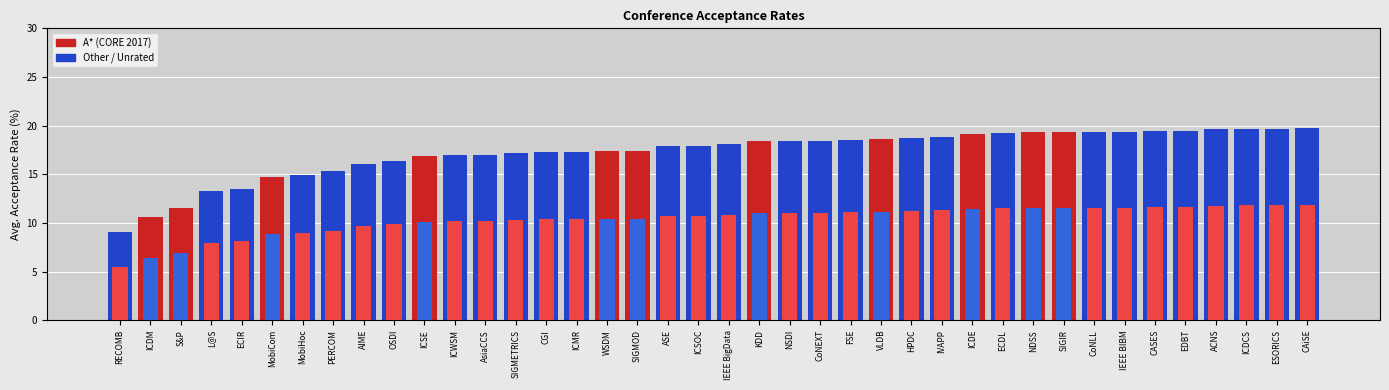

Reading left to right, transcribe all the data shown in this chart.

RECOMB=9.1	ICDM=10.6	S&P=11.5	L@S=13.3	ECIR=13.5	MobiCom=14.7	MobiHoc=14.9	PERCOM=15.3	AIME=16.1	OSDI=16.4	ICSE=16.9	ICWSM=17.0	AsiaCCS=17.0	SIGMETRICS=17.2	CGI=17.3	ICMR=17.3	WSDM=17.4	SIGMOD=17.4	ASE=17.9	ICSOC=17.9	IEEE BigData=18.1	KDD=18.4	NSDI=18.4	CoNEXT=18.4	FSE=18.5	VLDB=18.6	HPDC=18.7	IVAPP=18.8	ICDE=19.1	ECDL=19.2	NDSS=19.3	SIGIR=19.3	CoNLL=19.3	IEEE BIBM=19.3	CASES=19.4	EDBT=19.4	ACNS=19.6	ICDCS=19.7	ESORICS=19.7	CAiSE=19.8